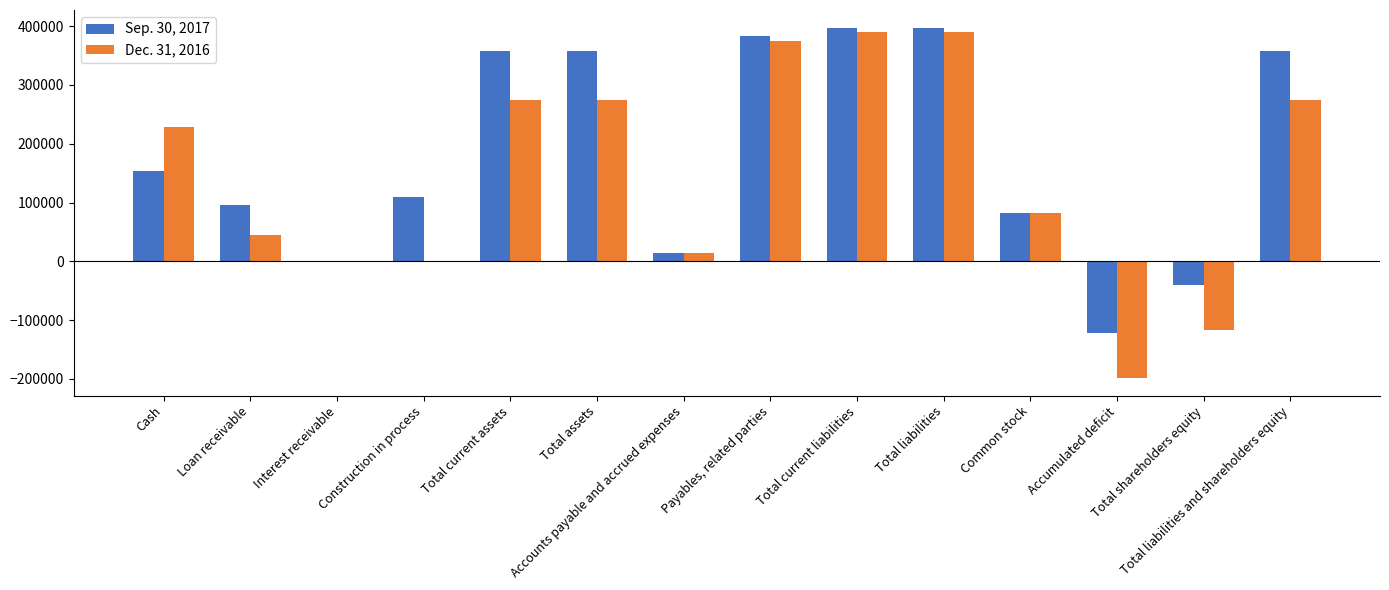

Which series has the largest total across all categories?

Sep. 30, 2017